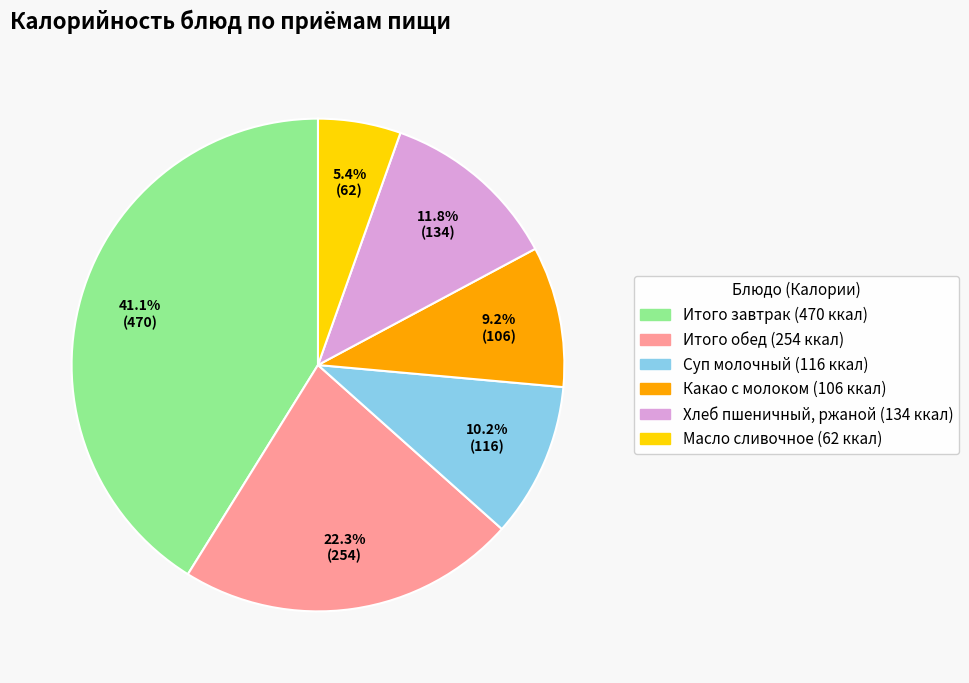

Does any single category account for the majority?

No